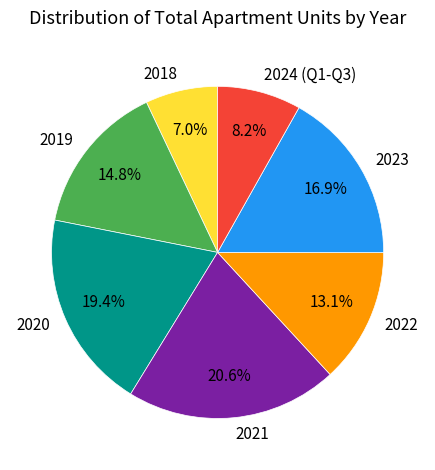

To the nearest percent, what is the combined percentage of 2021 and 2018?

28%